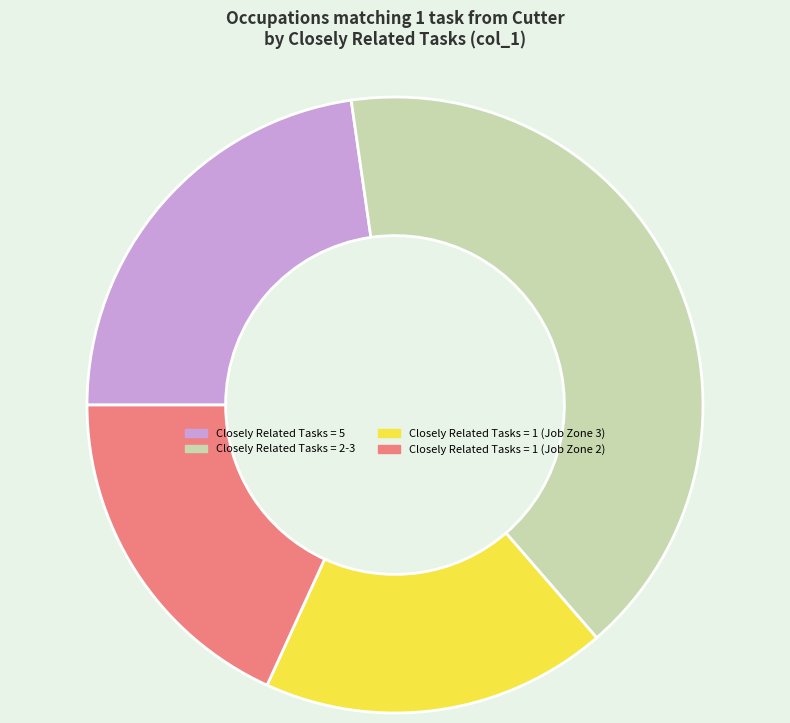

Combined, do Closely Related Tasks = 1 (Job Zone 2) and Closely Related Tasks = 1 (Job Zone 3) account for over 50%?

No